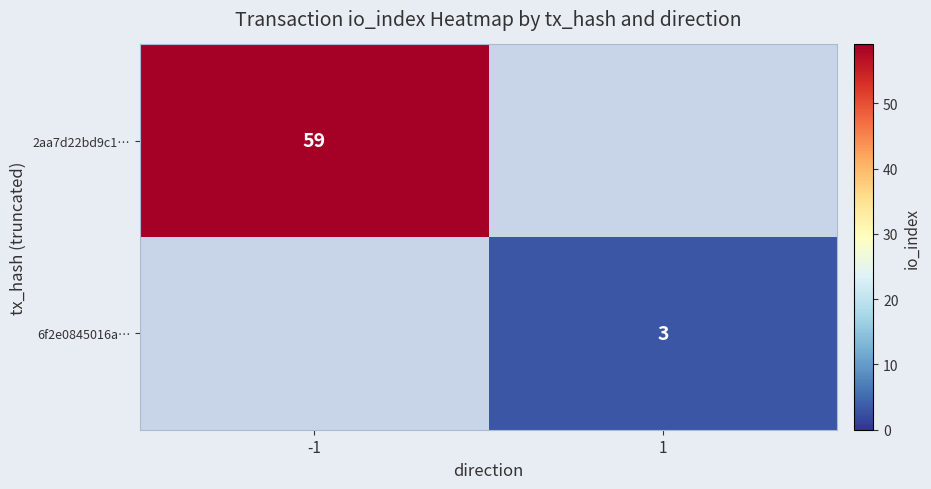

Which category has the highest value across all series?

-1